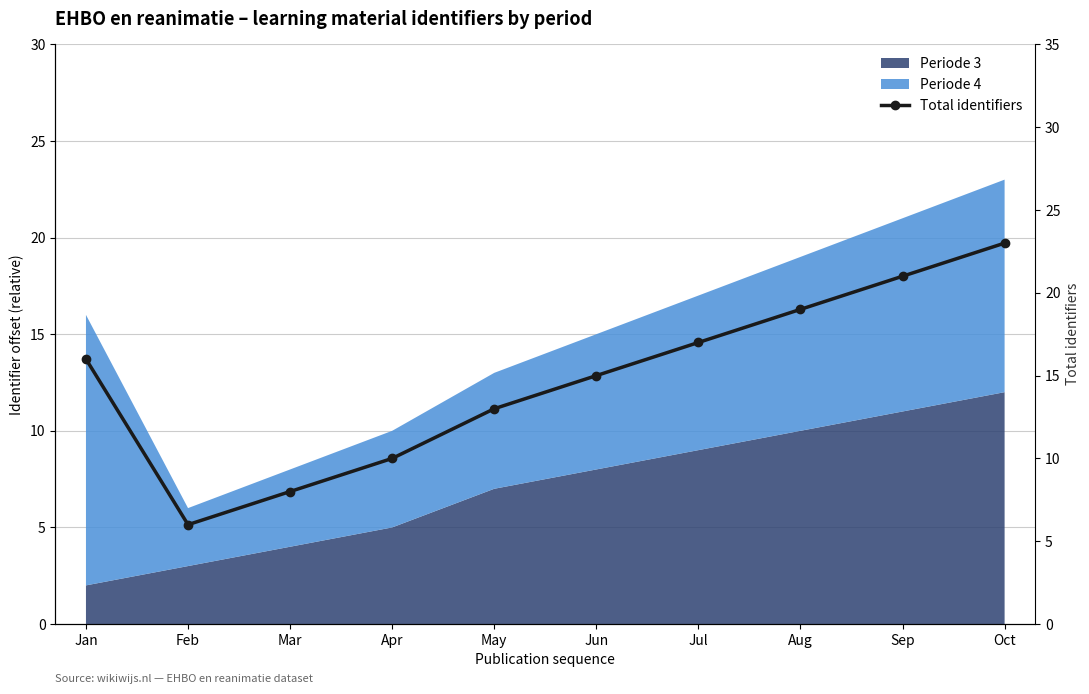

What is the smallest value displayed?

6